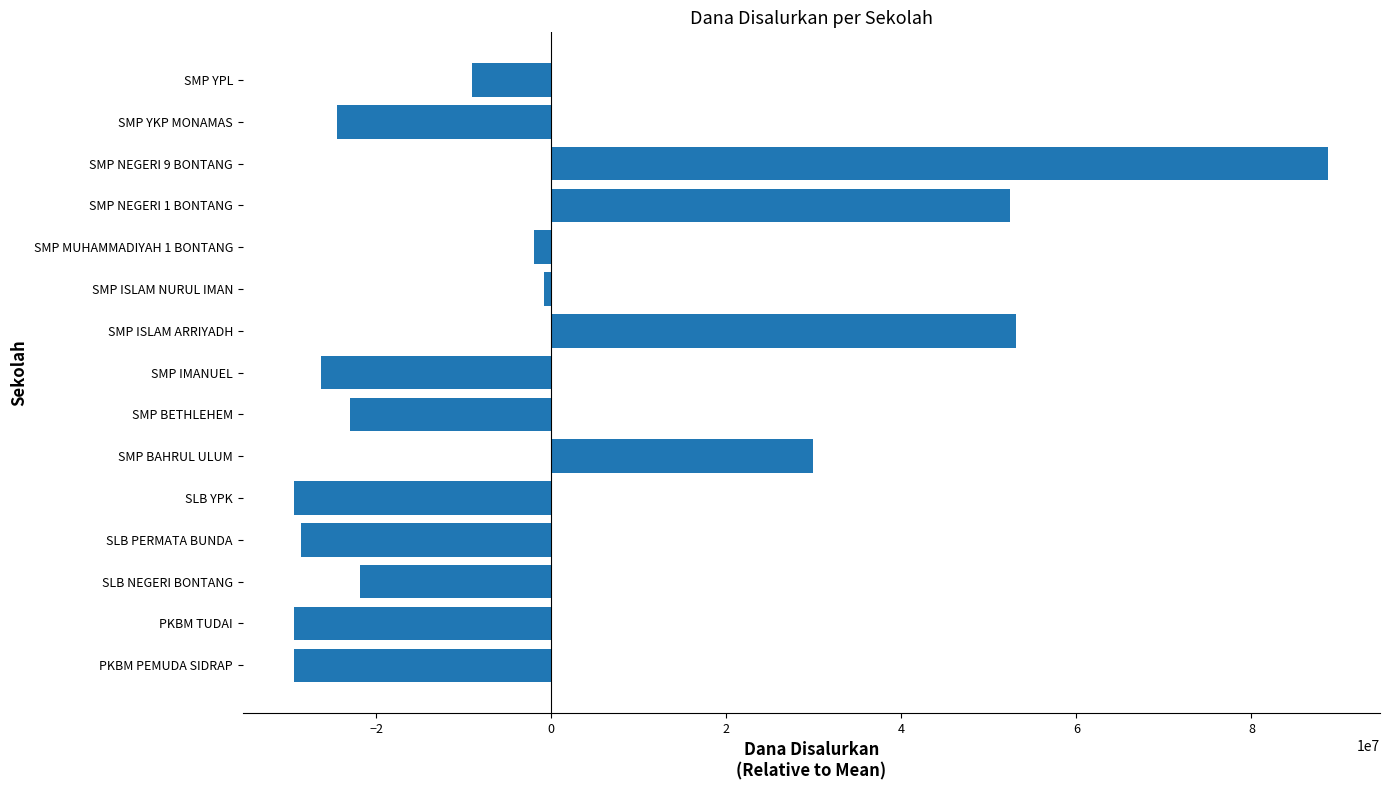

The value at SMP BAHRUL ULUM is 47926936. True or false?

False